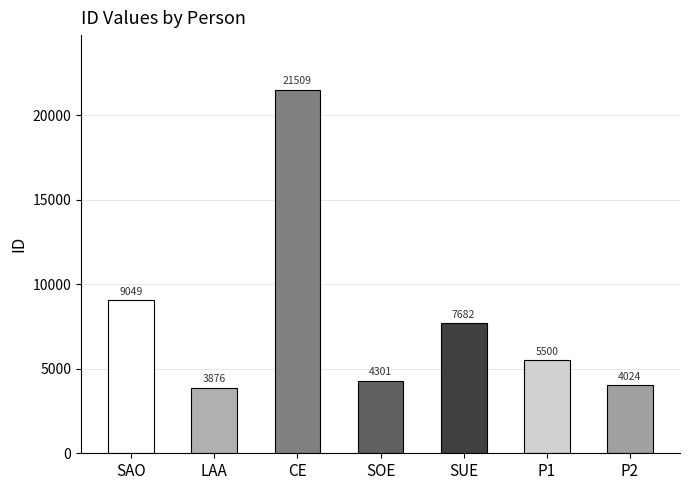

What is the average value?

7992